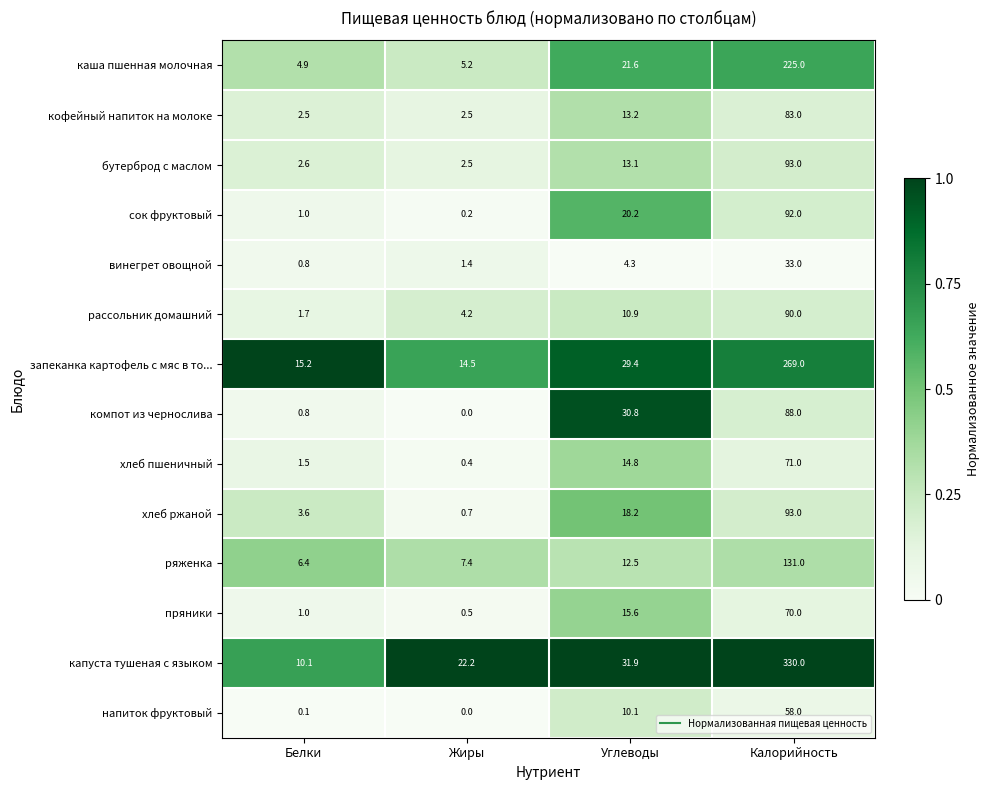

True or false: хлеб ржаной has a value of 1.2 at Жиры.

False